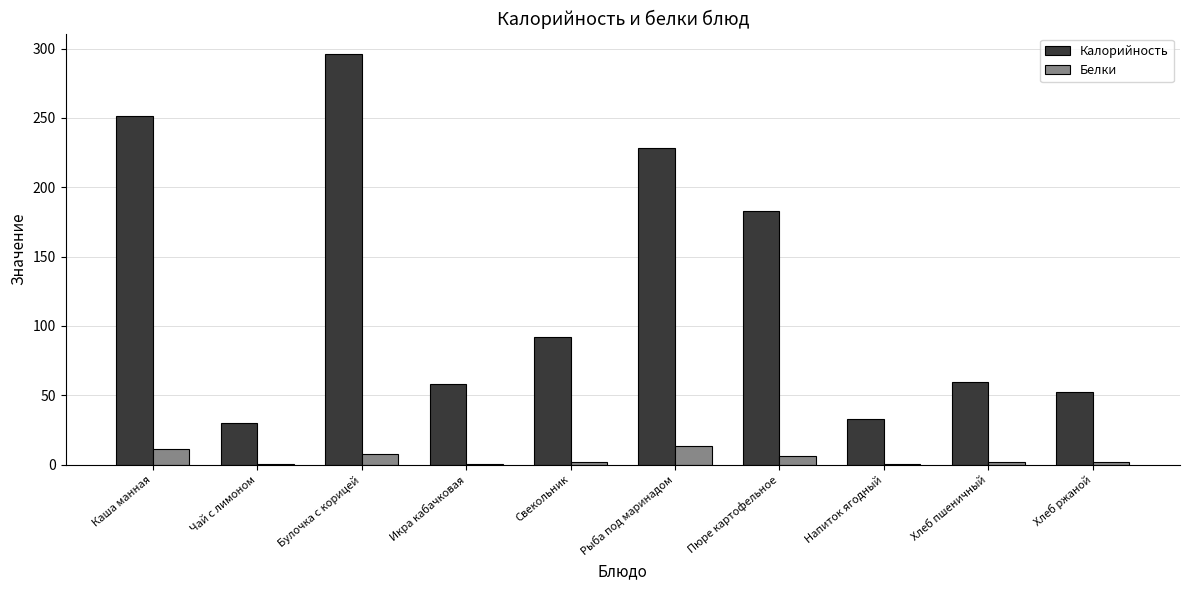

Between Рыба под маринадом and Хлеб пшеничный, which series saw the biggest shift?

Калорийность